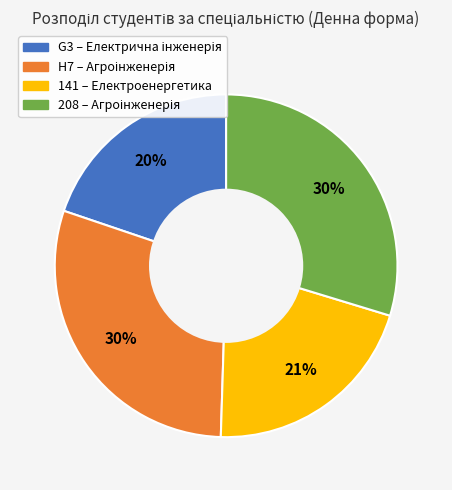

Do 141 and H7 together represent more than half of the pie?

Yes